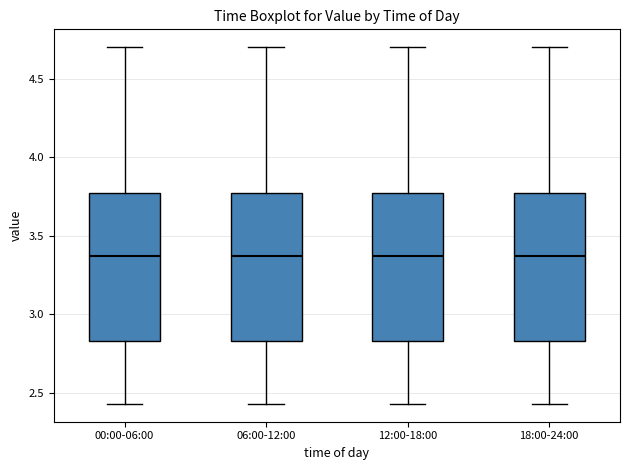

Reading left to right, read every box against the y-axis: the position of its median line, the range the box covers, and the ends of its whiskers. The values are not printed on the chart, so give them approximately, as read against the axis.

00:00-06:00: median 3.35, box 2.85 to 3.75, whiskers 2.45 to 4.70
06:00-12:00: median 3.35, box 2.85 to 3.75, whiskers 2.45 to 4.70
12:00-18:00: median 3.35, box 2.85 to 3.75, whiskers 2.45 to 4.70
18:00-24:00: median 3.35, box 2.85 to 3.75, whiskers 2.45 to 4.70